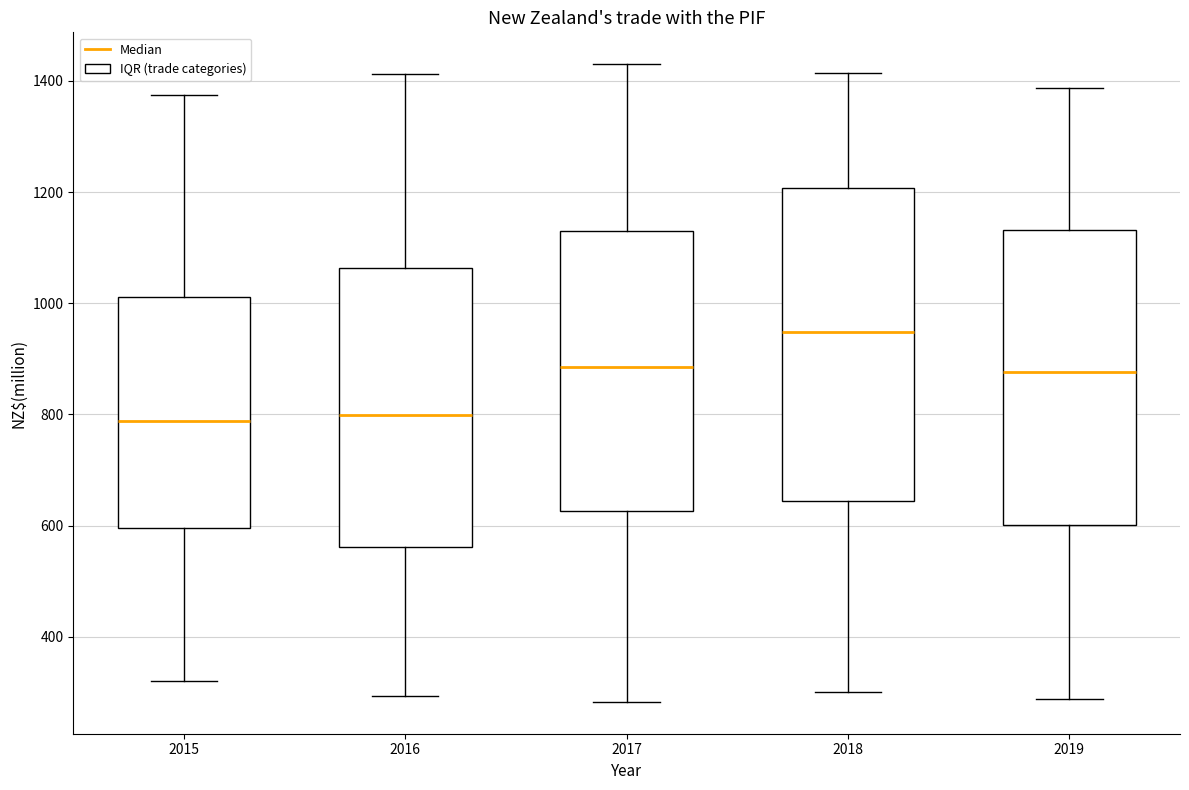

Which box is the tallest, from its lower edge to its upper edge?

2018